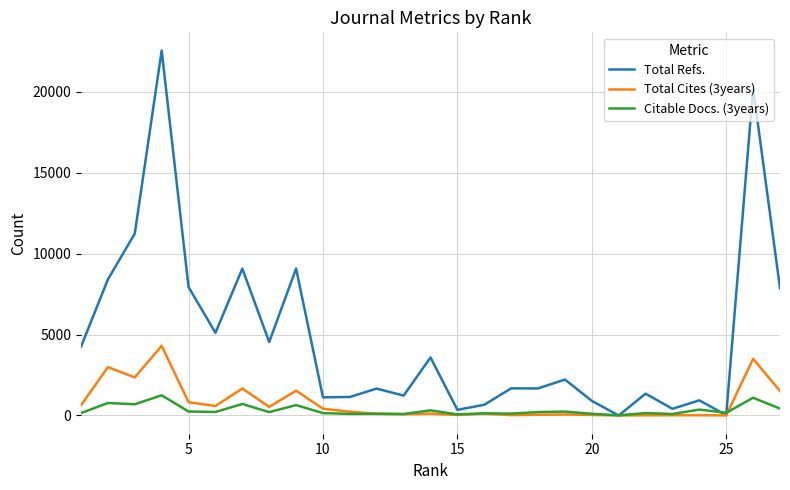

Which series has the largest range (max minus min)?

Total Refs.